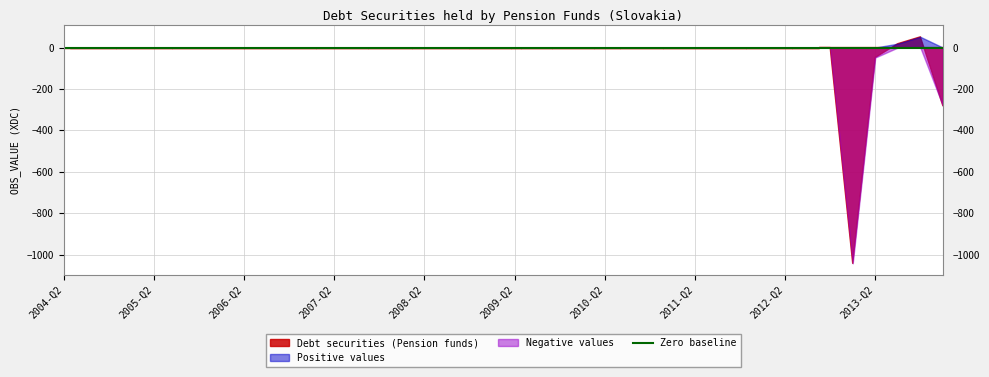

Which category has the highest value in the Negative values series?

2004-Q2